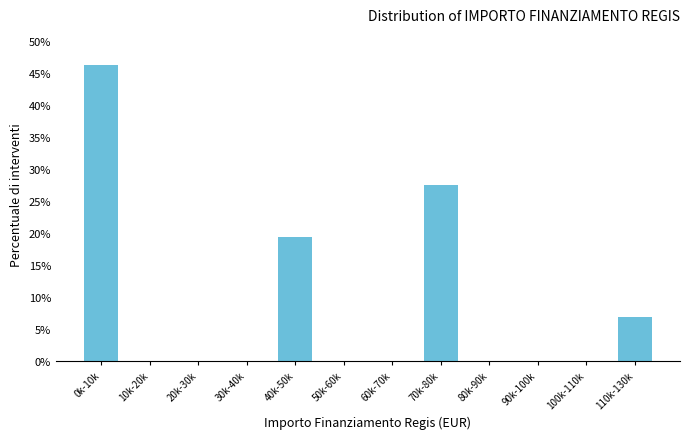

The chart shows a value of 0.0 at 50k-60k. True or false?

True